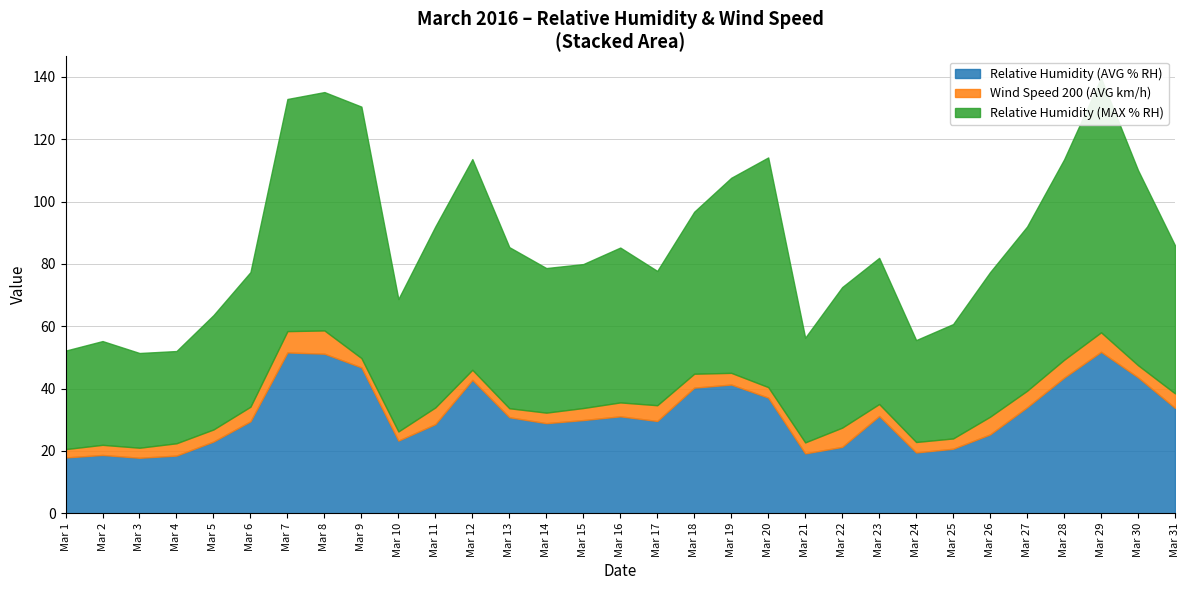

What is the spread (max minus min) of values at Mar 31?

42.8